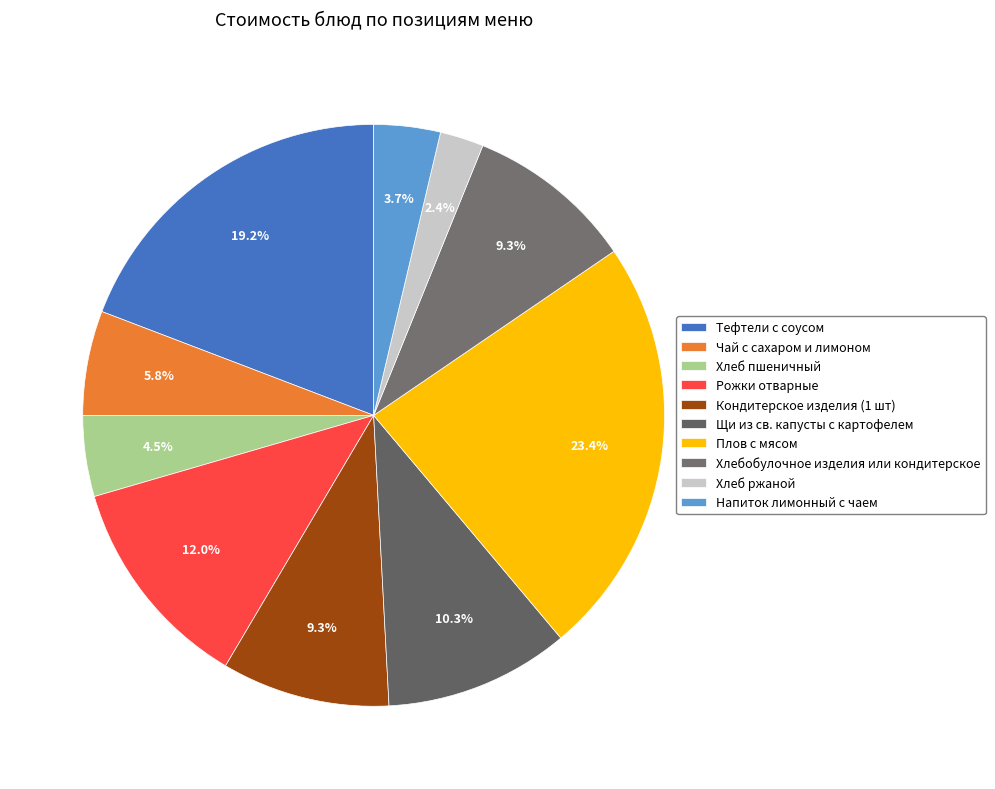

To the nearest percent, what is the combined percentage of Напиток лимонный с чаем and Плов с мясом?

27%